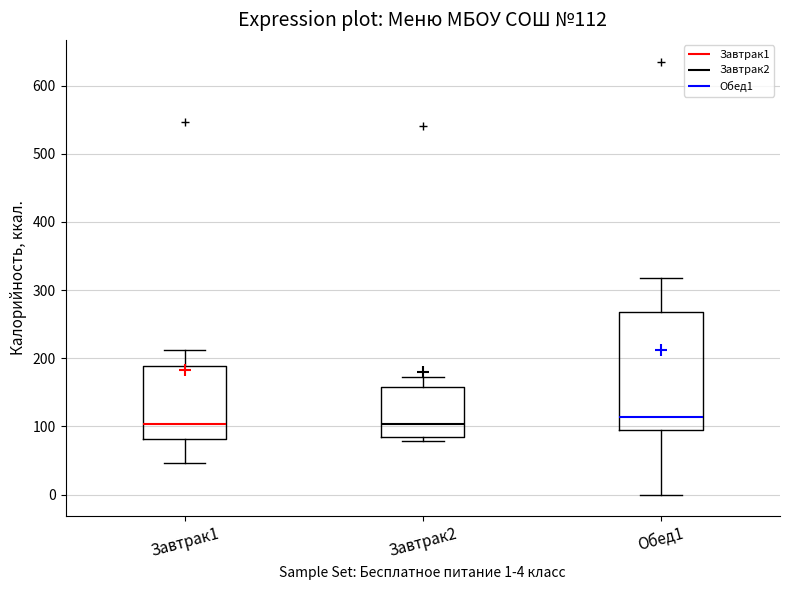

Comparing the boxes themselves (not the whiskers), which one is the tallest?

Обед1